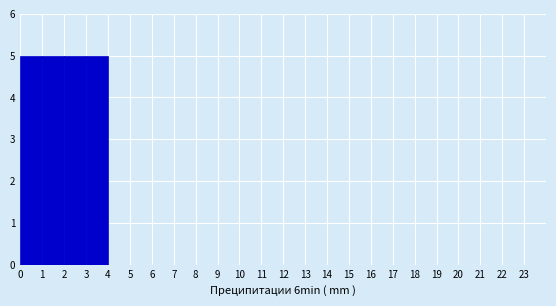

Reading left to right, transcribe this chart: for each bar, give the range it covers on the x-axis and its height. The values are not printed on the chart, so give them approximately, as read against the axis.

0 to 1: 5
1 to 2: 5
2 to 3: 5
3 to 4: 5
4 to 5: 0
5 to 6: 0
6 to 7: 0
7 to 8: 0
8 to 9: 0
9 to 10: 0
10 to 11: 0
11 to 12: 0
12 to 13: 0
13 to 14: 0
14 to 15: 0
15 to 16: 0
16 to 17: 0
17 to 18: 0
18 to 19: 0
19 to 20: 0
20 to 21: 0
21 to 22: 0
22 to 23: 0
23 to 24: 0